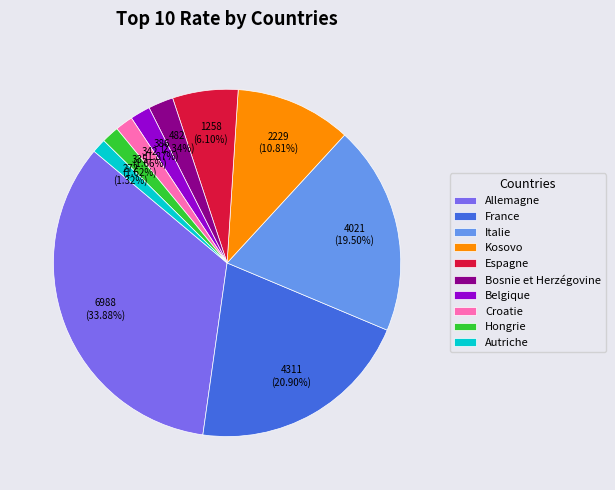

How many slices are in this pie chart?

10